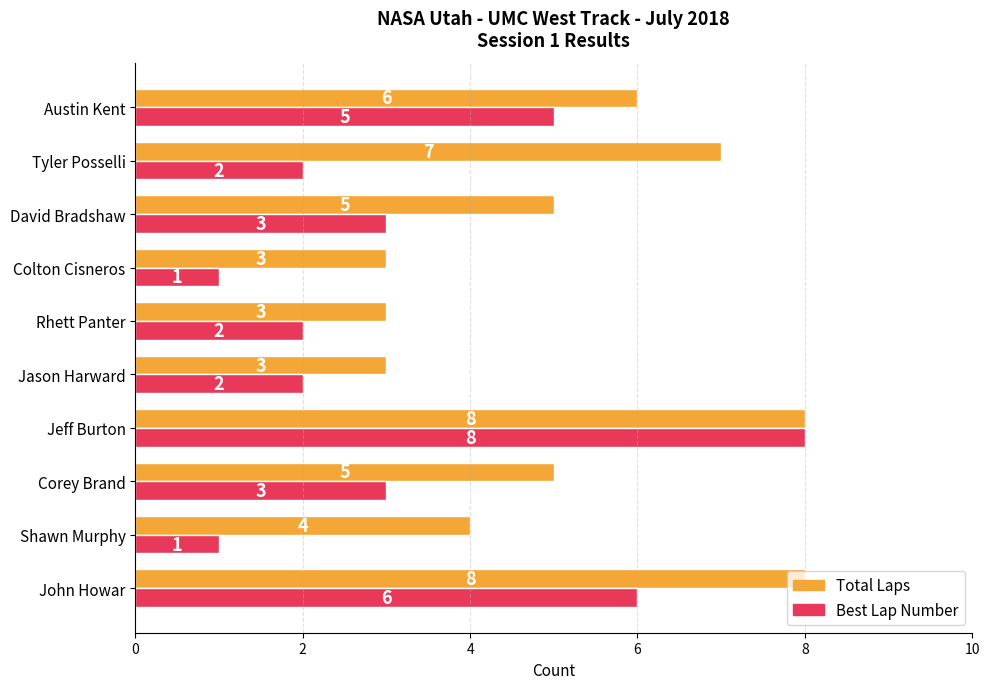

What is the maximum value for Best Lap Number?

8